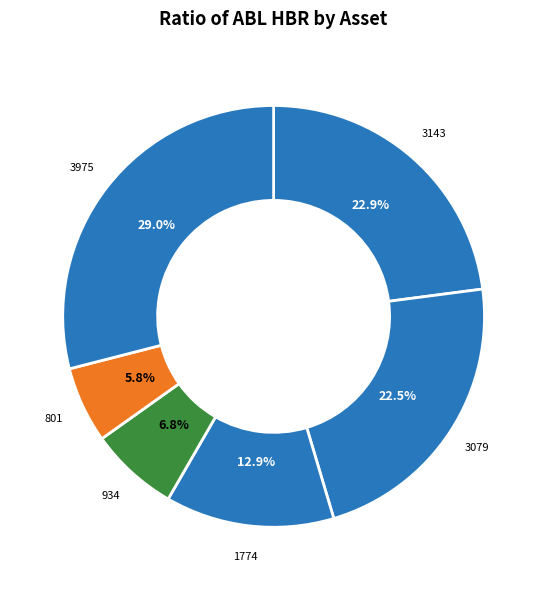

How many segments does this pie chart have?

6